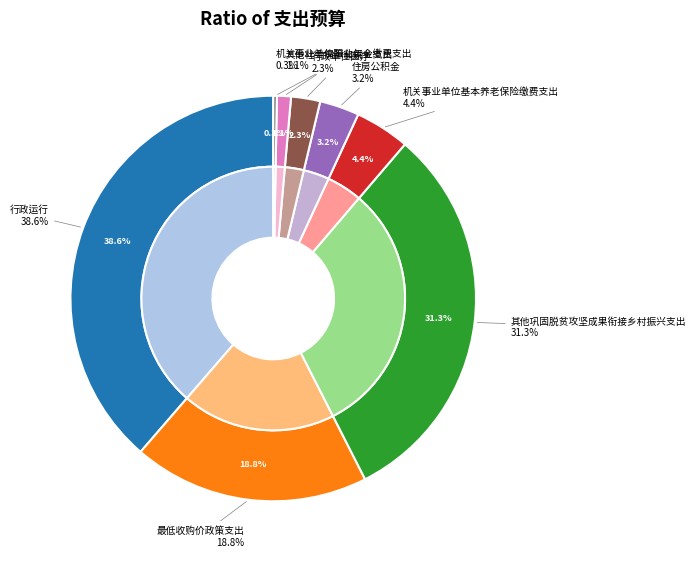

True or false: 住房公积金 accounts for 3% of the total.

True